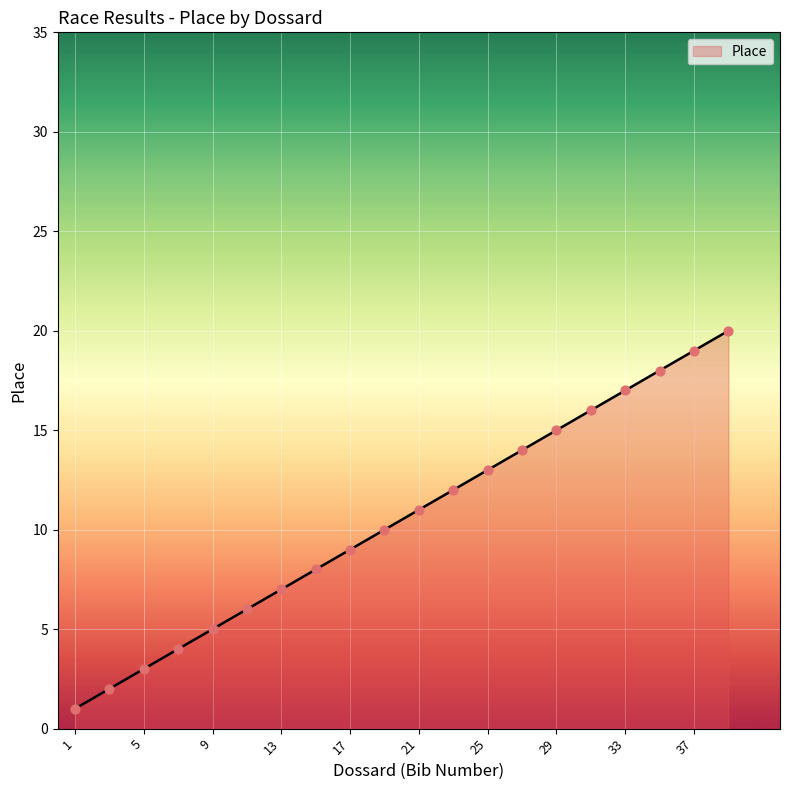

What is the difference between the maximum and minimum values?

19